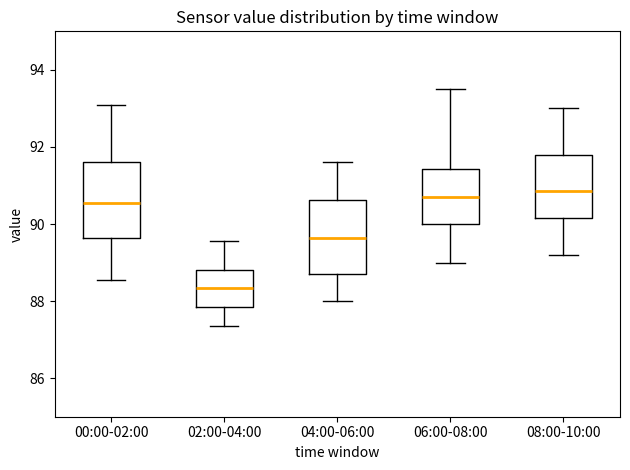

Where is the upper edge of the box for 04:00-06:00 on the y-axis? The values are not printed on the chart, so give them approximately, as read against the axis.

90.6